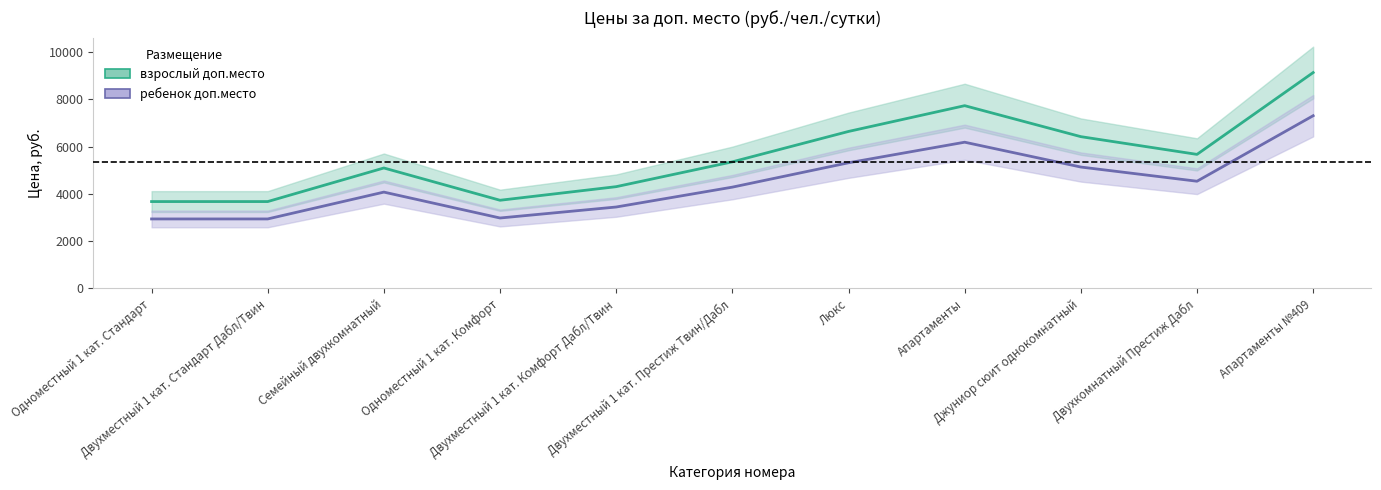

True or false: ребенок доп.место has a value of 7145 at Люкс.

False